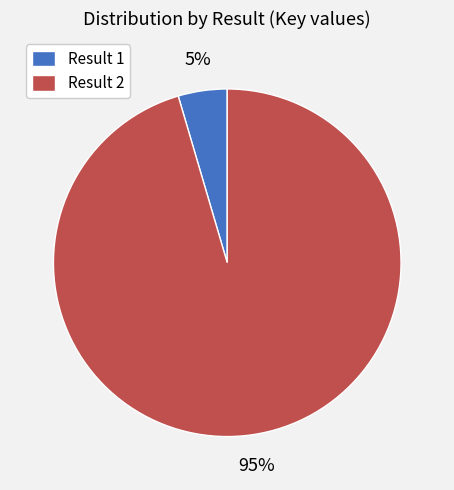

To the nearest percent, what portion does Result 1 represent?

5%